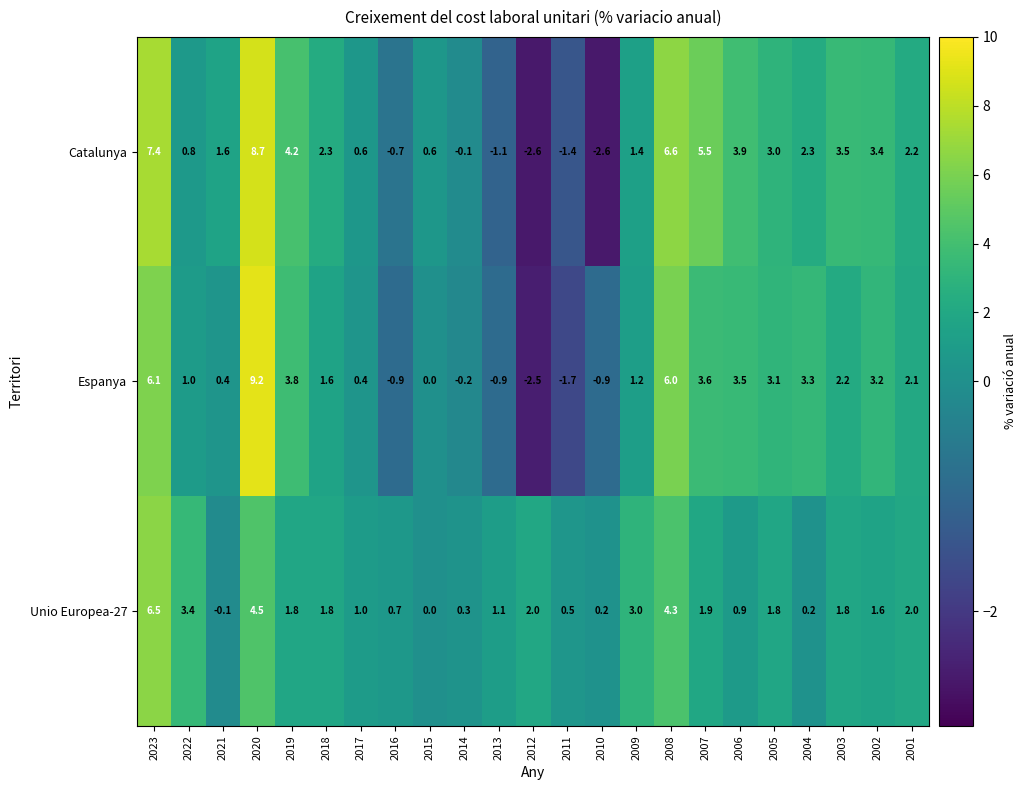

Which series has the widest spread of values?

Espanya